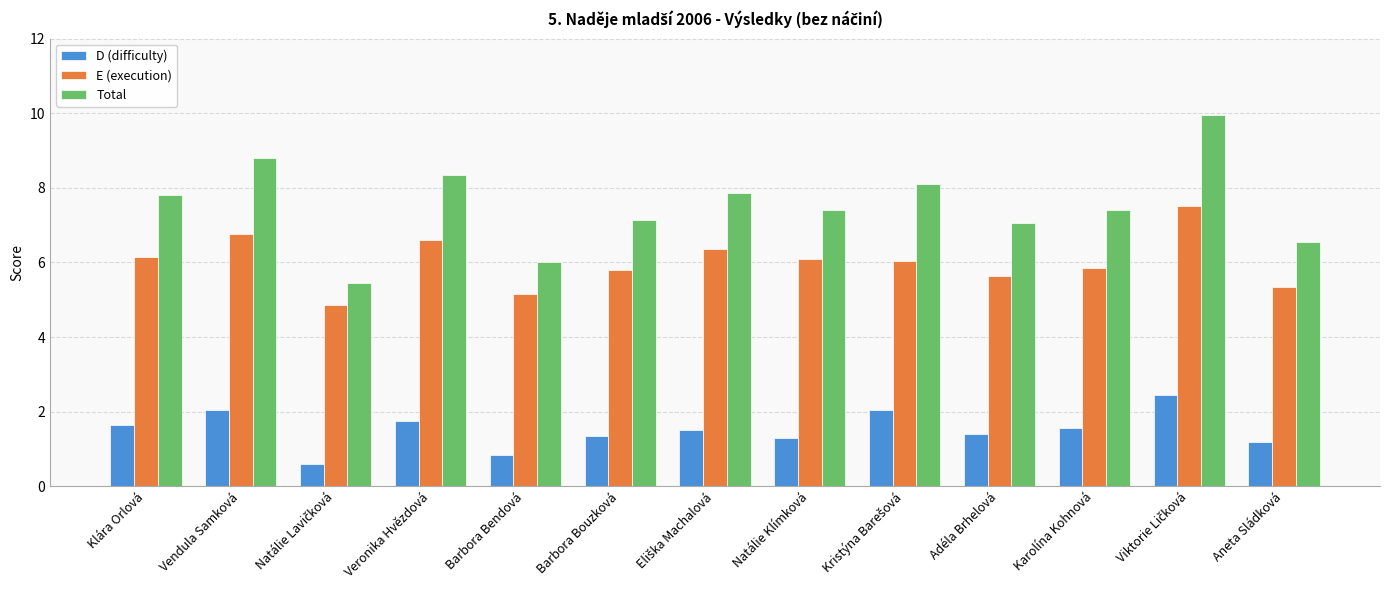

What is the difference between the D (difficulty) values at Veronika Hvězdová and Barbora Bendová?

0.9